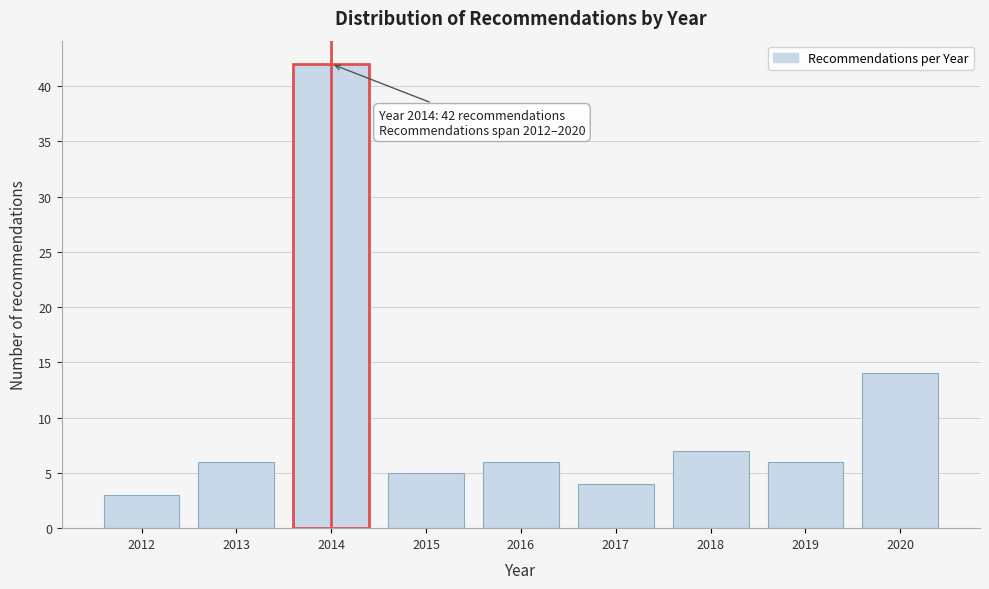

Reading left to right, extract all data points from this chart.

2012=3	2013=6	2014=42	2015=5	2016=6	2017=4	2018=7	2019=6	2020=14